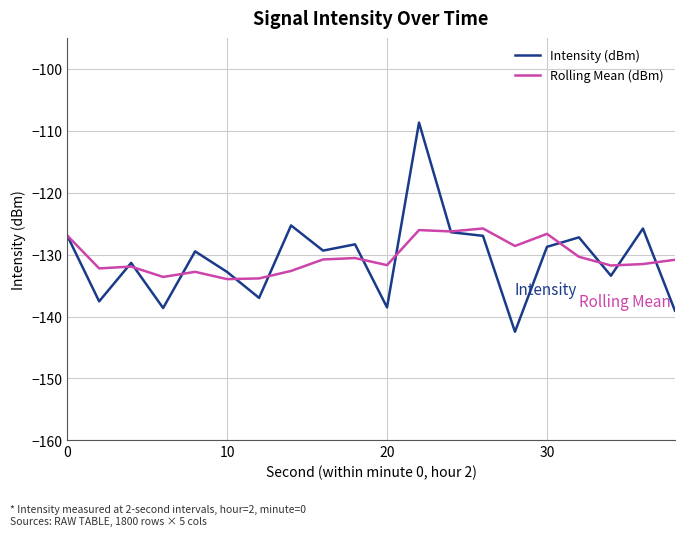

Rank the series by their maximum value, from lowest to highest.

Rolling Mean (dBm), Intensity (dBm)